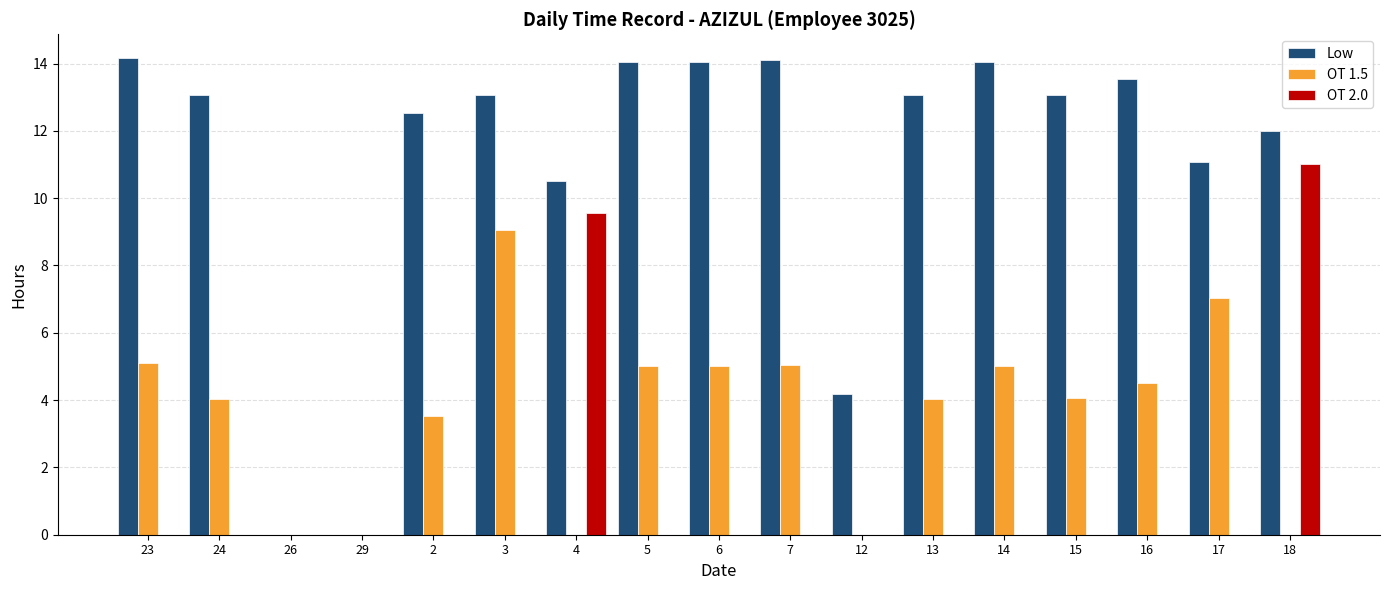

What is the maximum value shown in the chart?

14.2